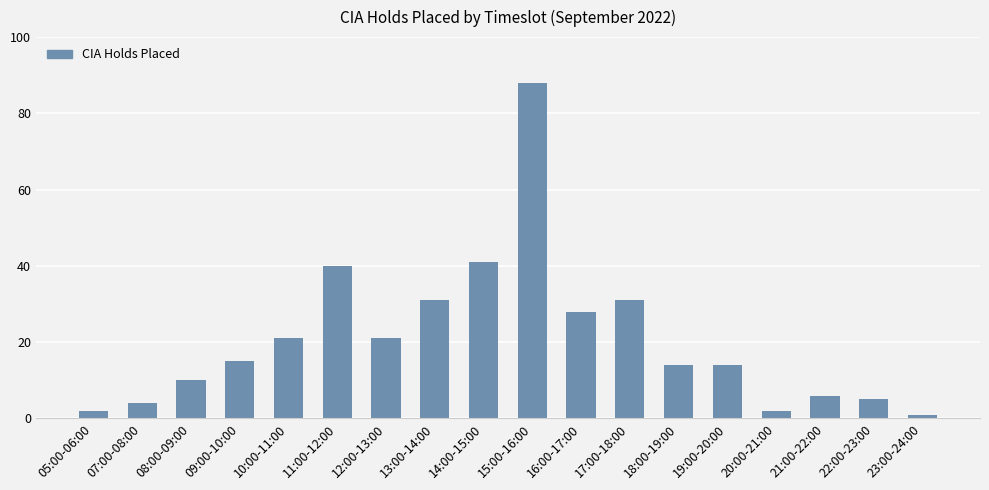

Reading right to left, transcribe all the data shown in this chart.

1	5	6	2	14	14	31	28	88	41	31	21	40	21	15	10	4	2